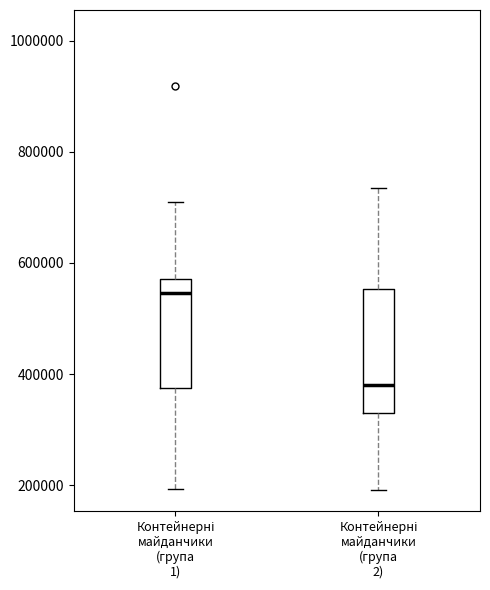

Where is the upper edge of the box for Контейнерні майданчики (група 2) on the y-axis? The values are not printed on the chart, so give them approximately, as read against the axis.

560000